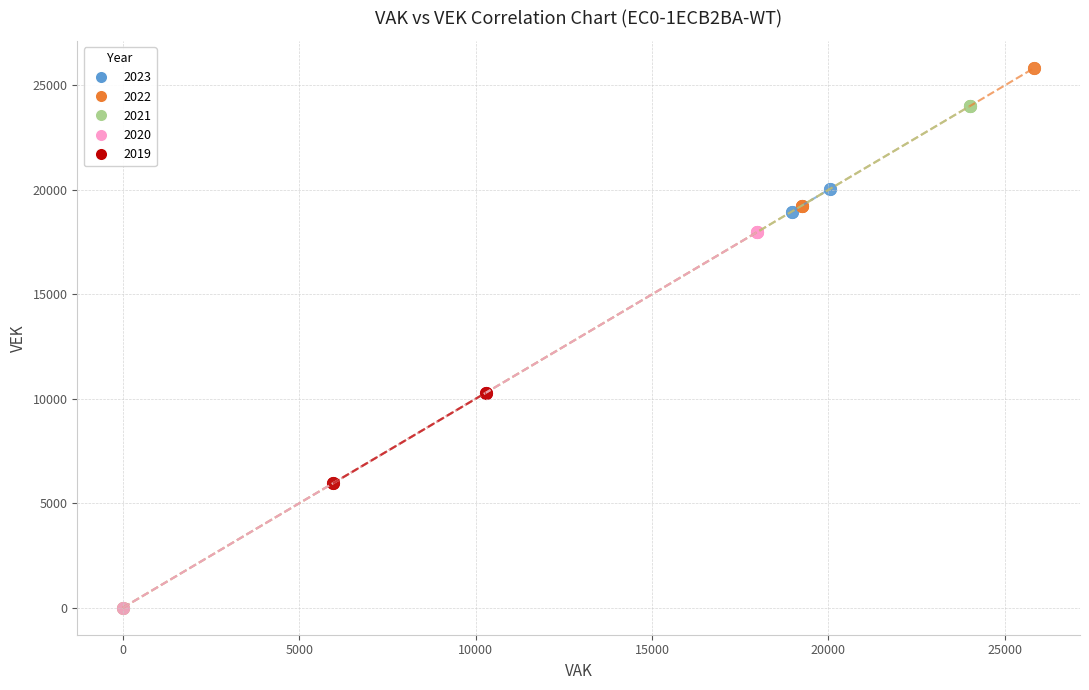

Which series contains the highest Y value?

2022